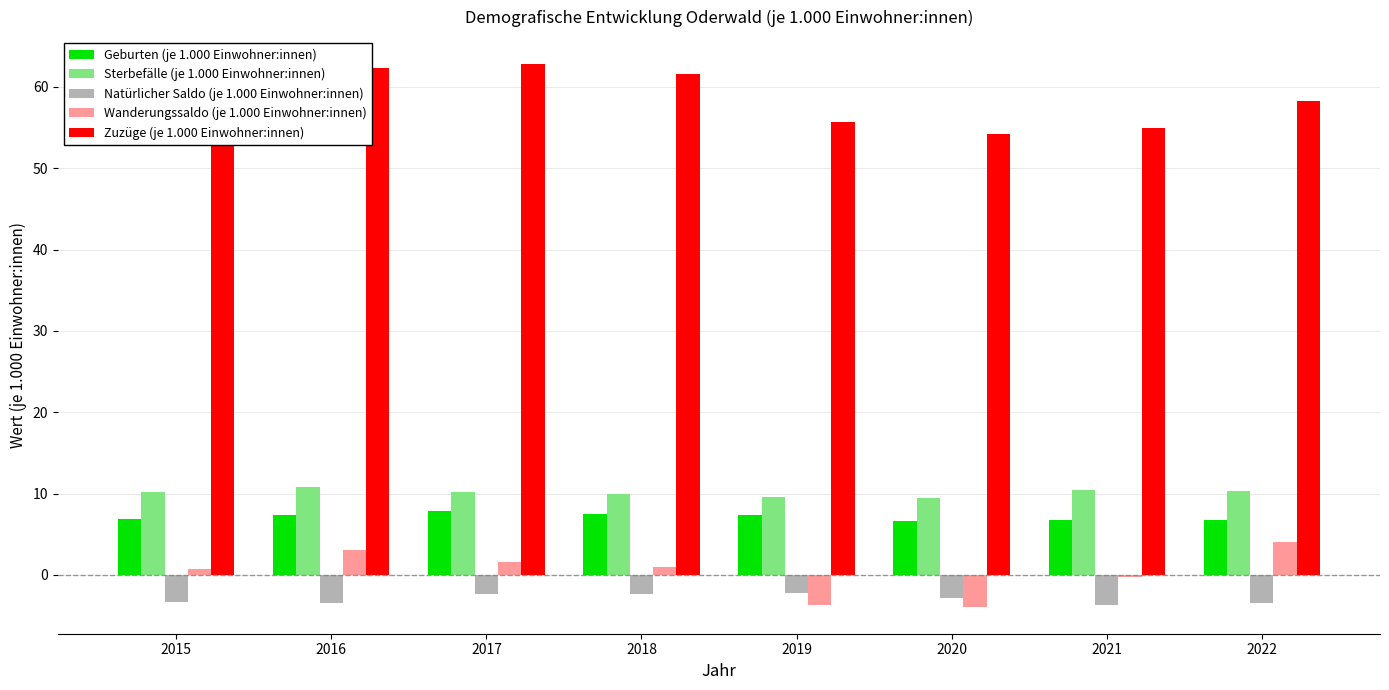

Rank the series at 2016 from lowest to highest value.

Natürlicher Saldo (je 1.000 Einwohner:innen), Wanderungssaldo (je 1.000 Einwohner:innen), Geburten (je 1.000 Einwohner:innen), Sterbefälle (je 1.000 Einwohner:innen), Zuzüge (je 1.000 Einwohner:innen)